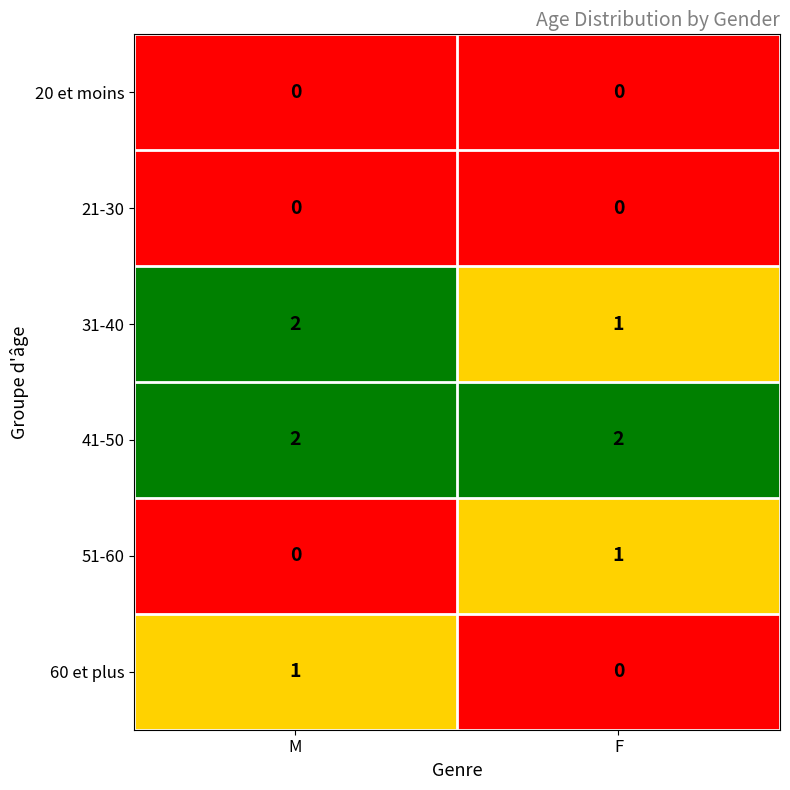

True or false: 31-40 has a value of 2 at M.

True